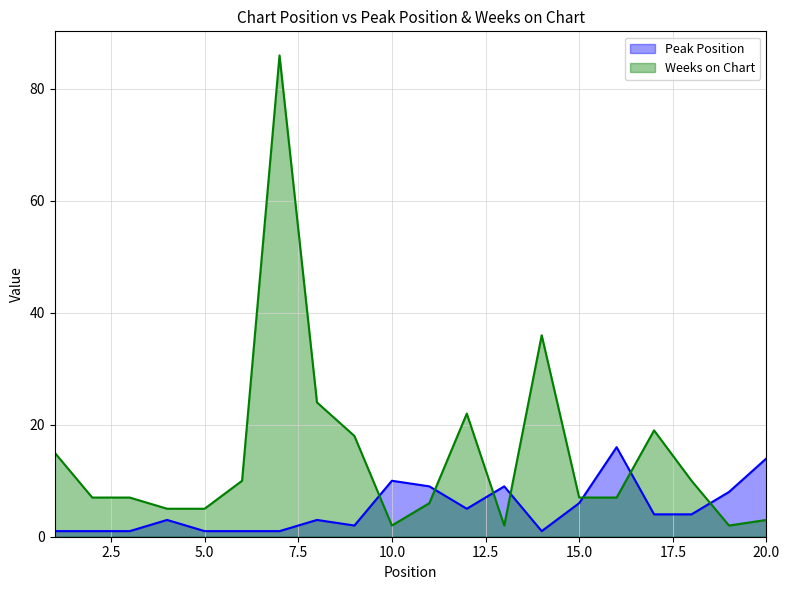

What is the difference between the highest and lowest values at 3?

6